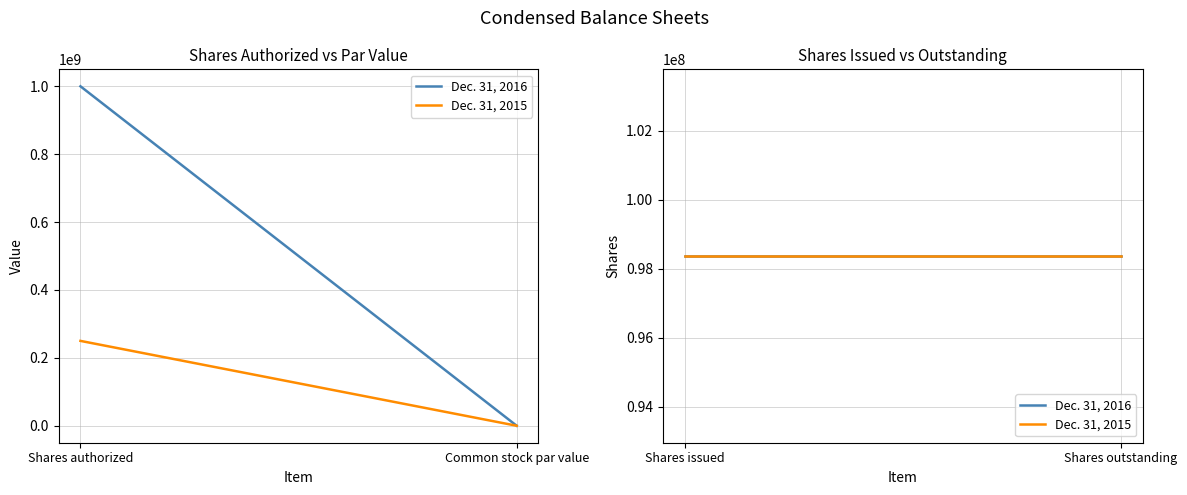

Which series has the largest total across all categories?

Dec. 31, 2016